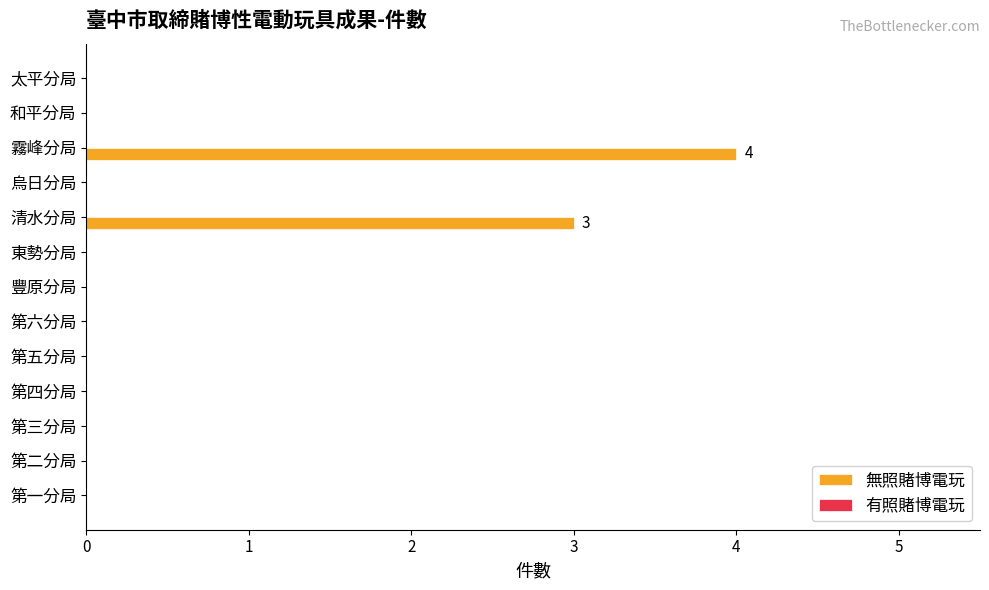

What is the sum of all values?

7